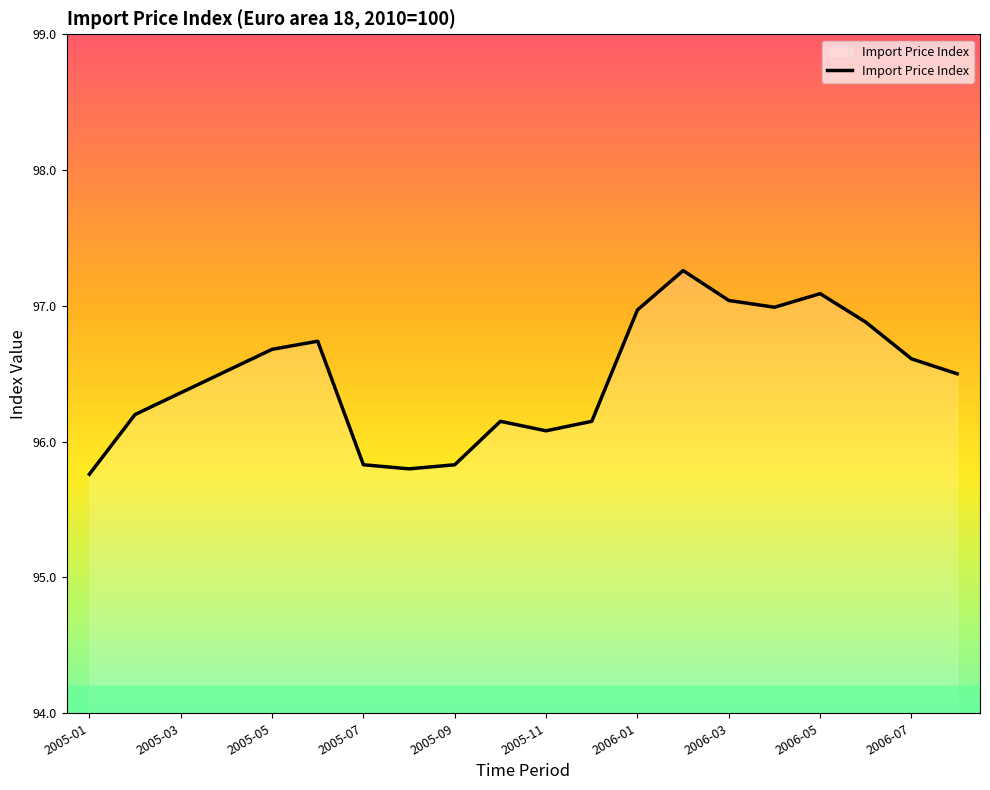

What is the minimum value shown in the chart?

95.8